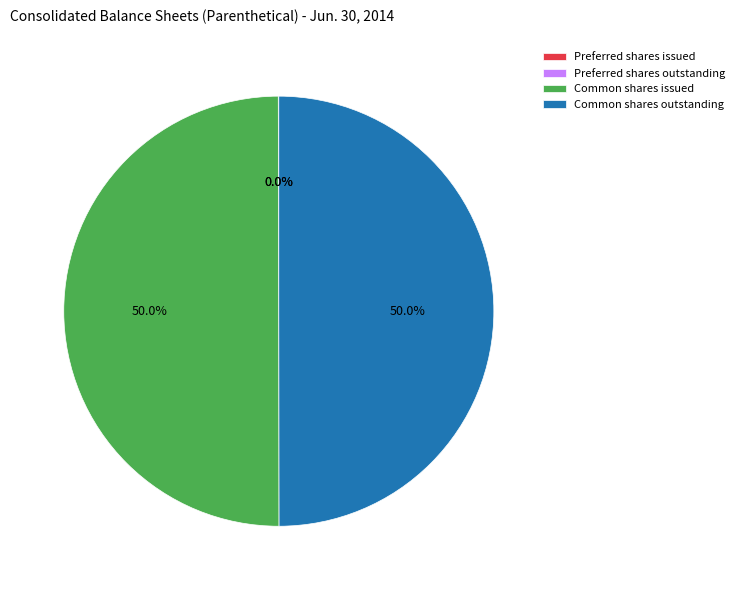

How much of the chart is everything except Common shares outstanding?

50.0%